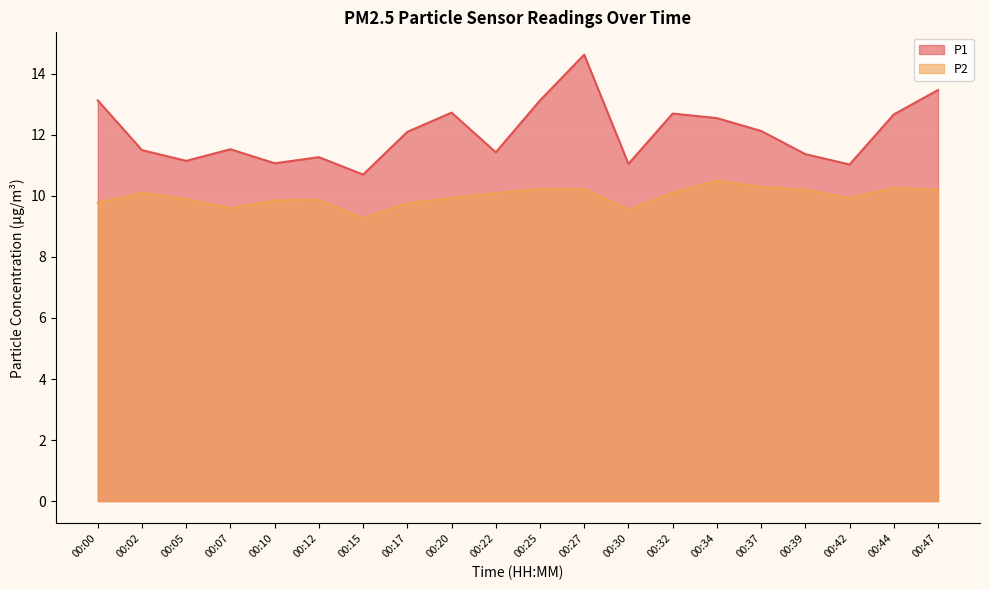

At how many categories does at least one series exceed 12?

10